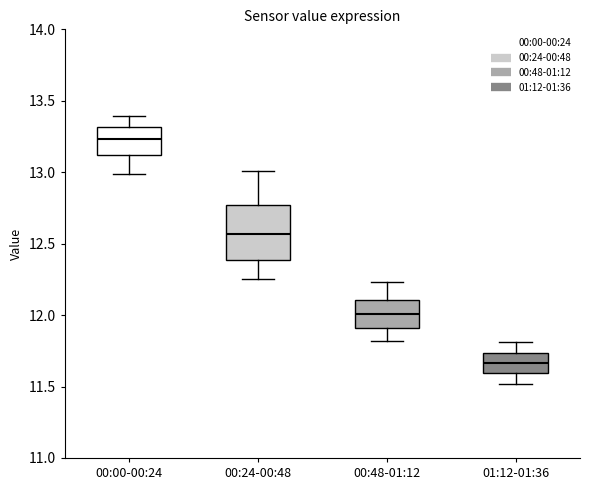

Which box is the tallest, from its lower edge to its upper edge?

00:24-00:48